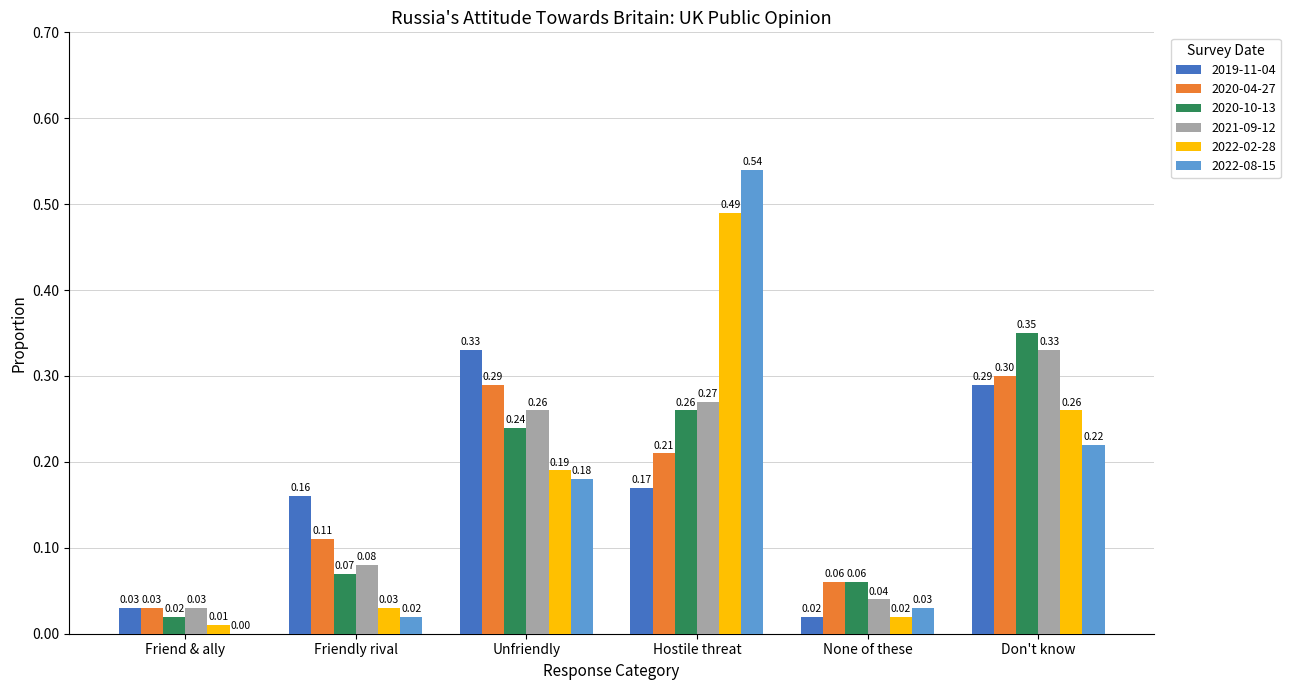

What is the sum of the 2020-04-27 values at Don't know and None of these?

0.4